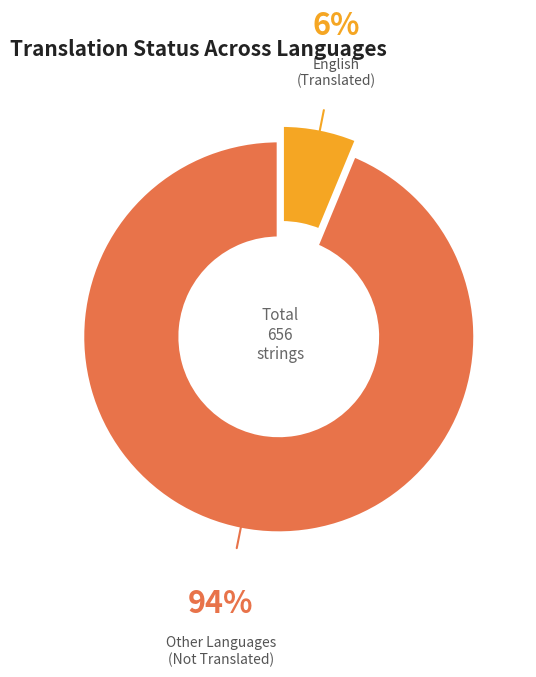

Which has a higher value, Other Languages (Not Translated) or English (Translated)?

Other Languages (Not Translated)